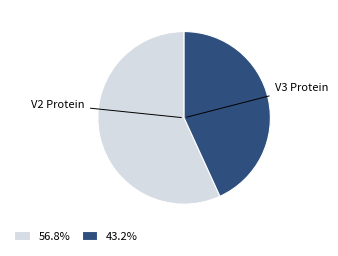

What is the largest slice in the pie chart?

V2 Protein